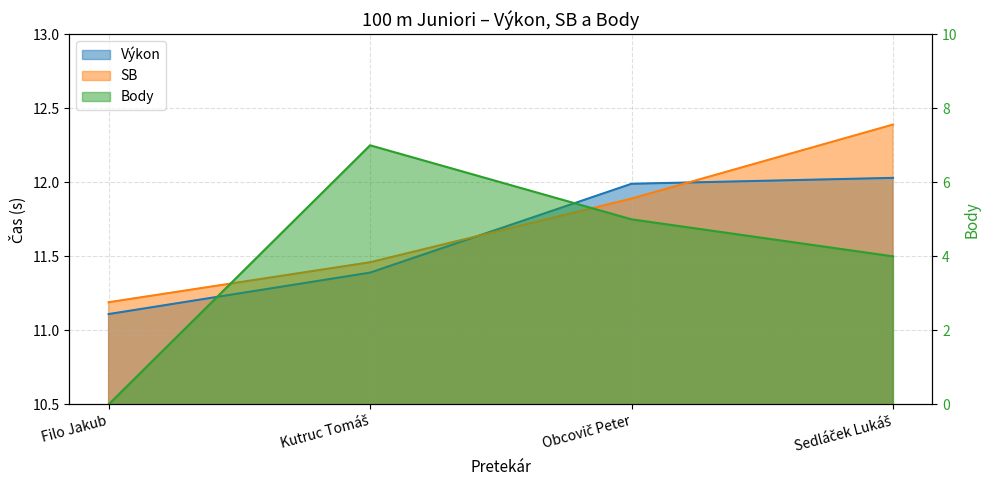

What is the label of the 1st point from the right?

Sedláček Lukáš